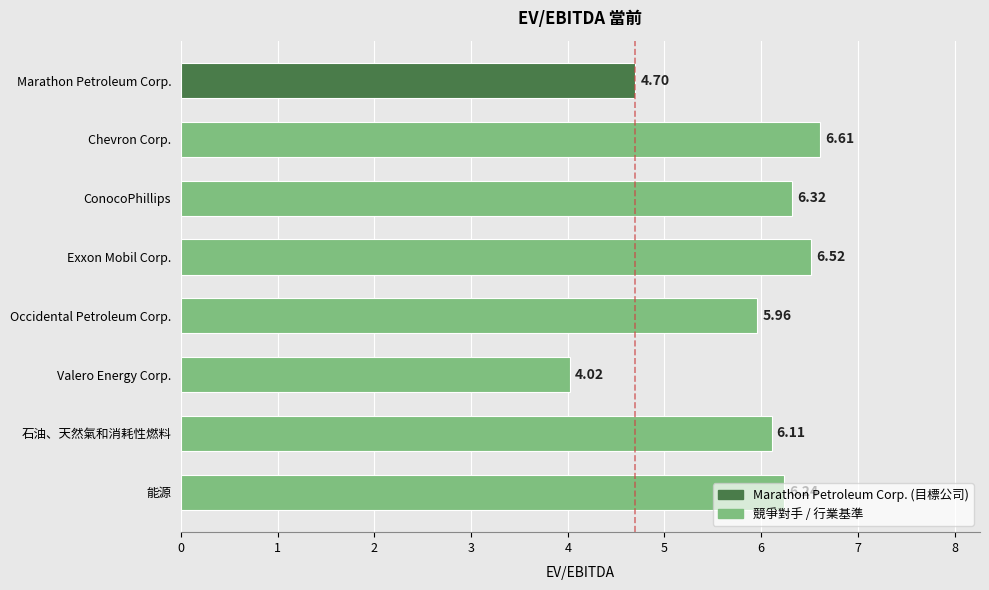

What is the difference between the maximum and minimum values?

2.6